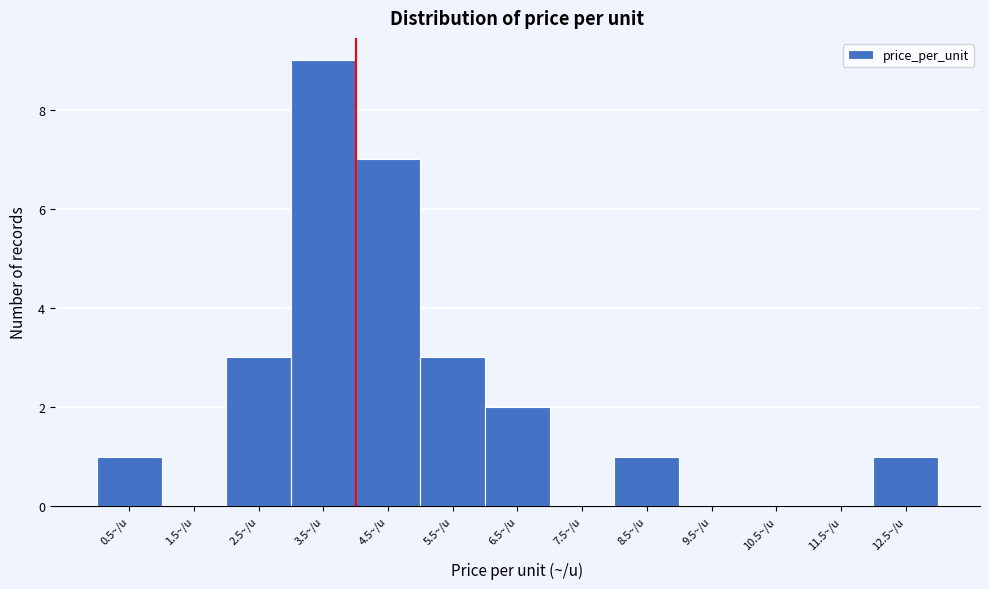

Reading right to left, what are all the values shown in this chart?

12.5~/u=1	11.5~/u=0	10.5~/u=0	9.5~/u=0	8.5~/u=1	7.5~/u=0	6.5~/u=2	5.5~/u=3	4.5~/u=7	3.5~/u=9	2.5~/u=3	1.5~/u=0	0.5~/u=1